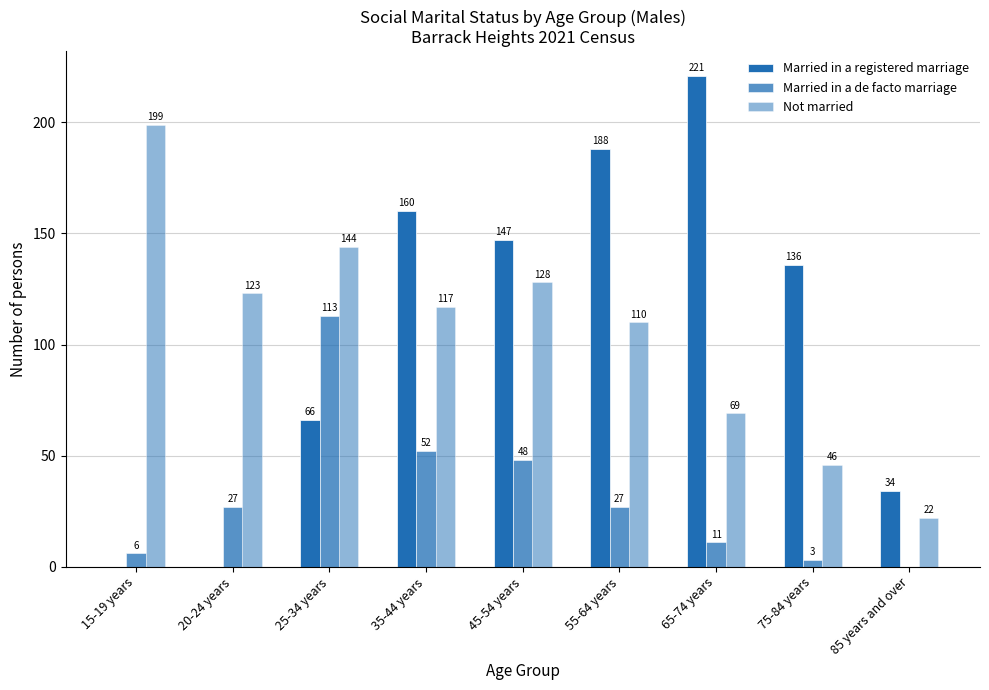

What is the difference between the maximum and second lowest values in the Not married series?

153